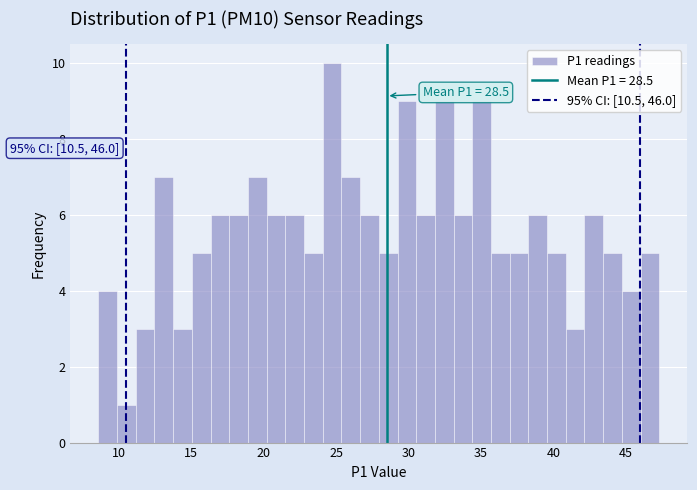

Around what value on the x-axis is the tallest bar? Give the approximate position of its centre, as read against the axis.

24.5